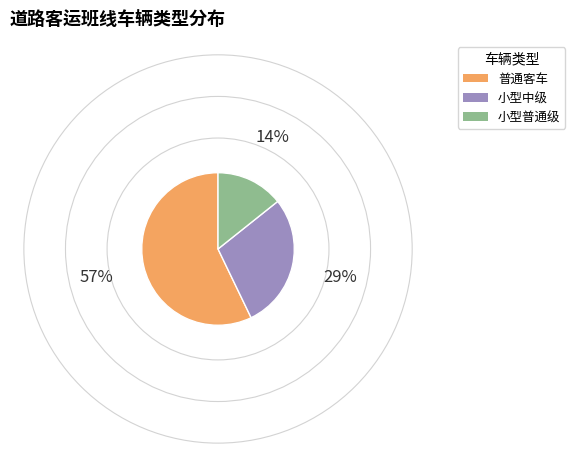

Does any single category account for the majority?

Yes